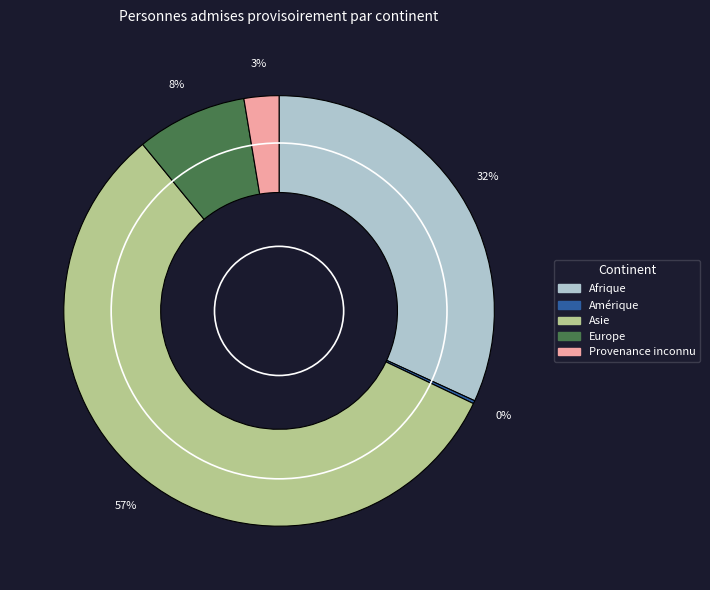

To the nearest percent, what is the average slice percentage?

20%